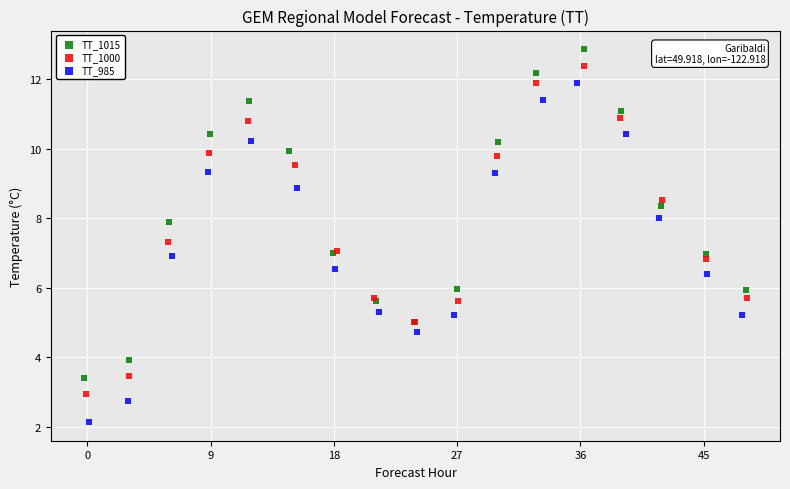

What are all the series names shown in the legend?

TT_1015, TT_1000, TT_985